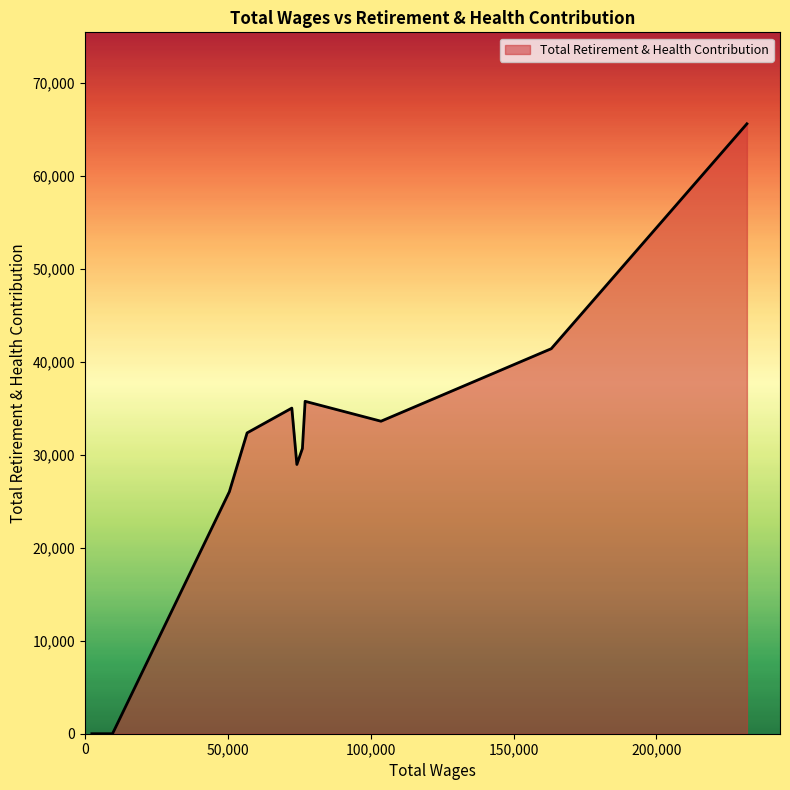

What is the difference between the maximum and minimum values?

65578